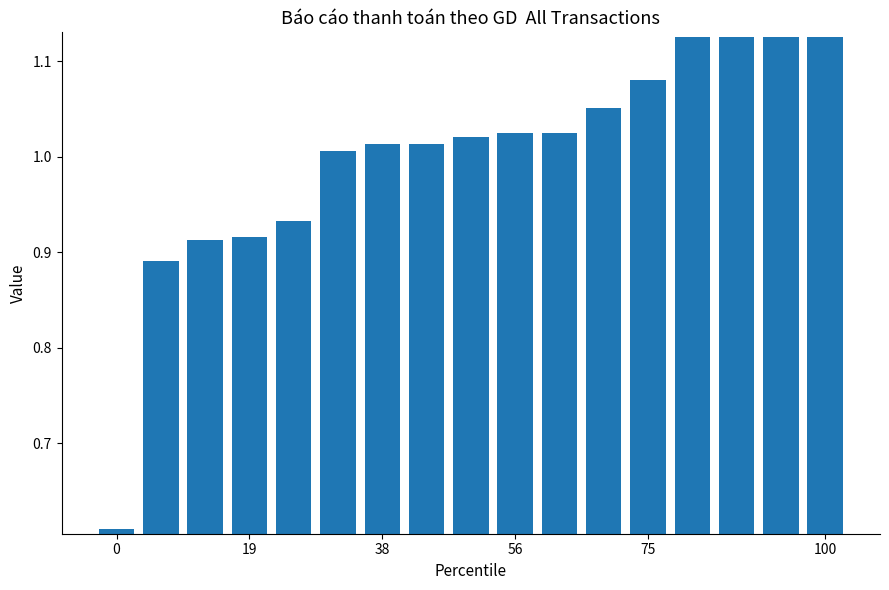

What is the sum of all values?

17.0